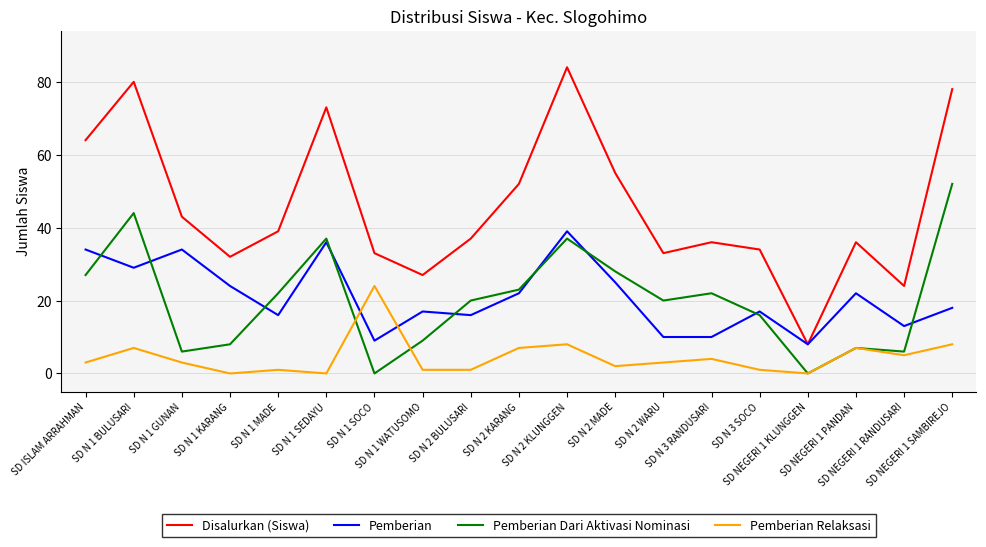

What is the average value of the Pemberian Relaksasi series?

4